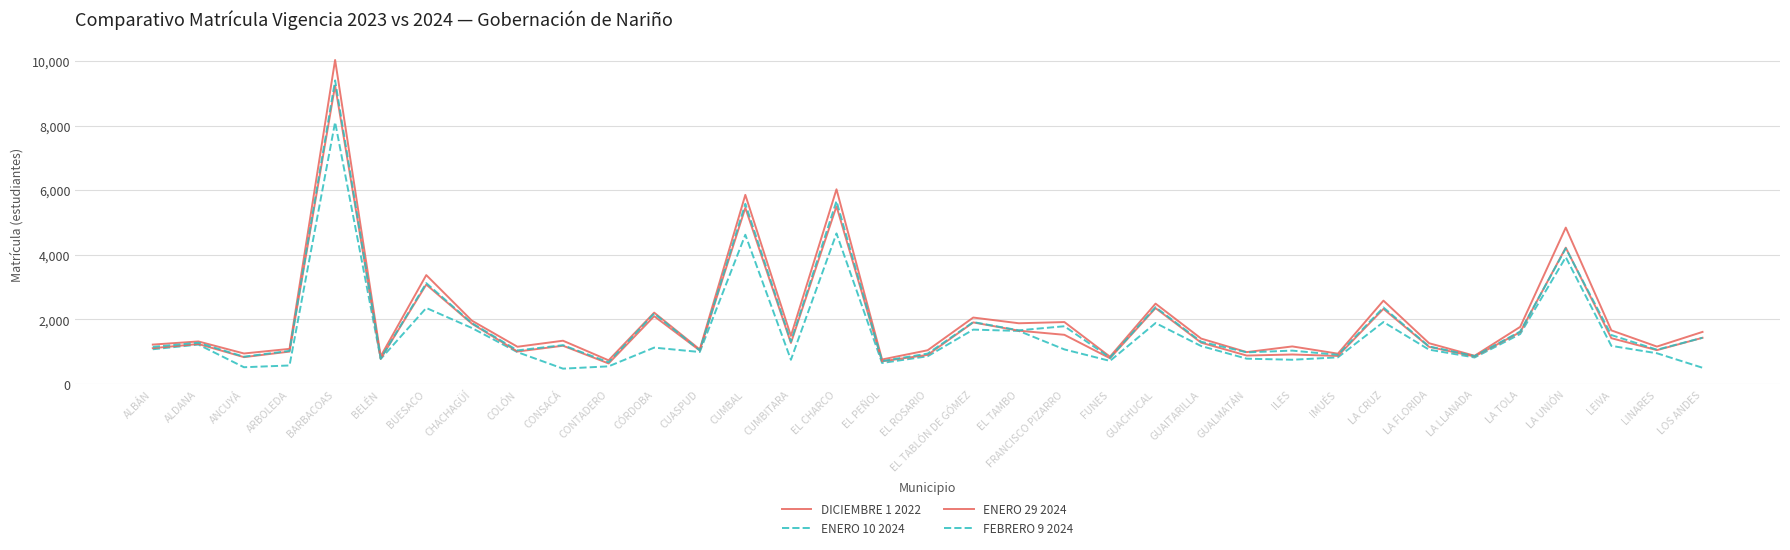

Reading right to left, what are all the values shown in this chart?

DICIEMBRE 1 2022: LOS ANDES=1611	LINARES=1156	LEIVA=1658	LA UNIÓN=4844	LA TOLA=1767	LA LLANADA=872	LA FLORIDA=1261	LA CRUZ=2580	IMUÉS=937	ILES=1161	GUALMATÁN=985	GUAITARILLA=1404	GUACHUCAL=2487	FUNES=843	FRANCISCO PIZARRO=1916	EL TAMBO=1879	EL TABLÓN DE GÓMEZ=2056	EL ROSARIO=1042	EL PEÑOL=756	EL CHARCO=6031	CUMBITARA=1487	CUMBAL=5858	CUASPUD=1068	CÓRDOBA=2208	CONTADERO=730	CONSACÁ=1338	COLÓN=1151	CHACHAGÜÍ=1960	BUESACO=3372	BELÉN=855	BARBACOAS=10039	ARBOLEDA=1085	ANCUYÁ=942	ALDANA=1315	ALBÁN=1218
ENERO 10 2024: LOS ANDES=500	LINARES=949	LEIVA=1178	LA UNIÓN=3926	LA TOLA=1545	LA LLANADA=818	LA FLORIDA=1061	LA CRUZ=1917	IMUÉS=822	ILES=748	GUALMATÁN=781	GUAITARILLA=1173	GUACHUCAL=1886	FUNES=712	FRANCISCO PIZARRO=1068	EL TAMBO=1641	EL TABLÓN DE GÓMEZ=1682	EL ROSARIO=856	EL PEÑOL=648	EL CHARCO=4663	CUMBITARA=747	CUMBAL=4622	CUASPUD=988	CÓRDOBA=1124	CONTADERO=544	CONSACÁ=472	COLÓN=984	CHACHAGÜÍ=1733	BUESACO=2353	BELÉN=772	BARBACOAS=8111	ARBOLEDA=571	ANCUYÁ=516	ALDANA=1219	ALBÁN=1073
ENERO 29 2024: LOS ANDES=1429	LINARES=1046	LEIVA=1416	LA UNIÓN=4222	LA TOLA=1604	LA LLANADA=850	LA FLORIDA=1149	LA CRUZ=2324	IMUÉS=866	ILES=911	GUALMATÁN=878	GUAITARILLA=1278	GUACHUCAL=2348	FUNES=795	FRANCISCO PIZARRO=1521	EL TAMBO=1649	EL TABLÓN DE GÓMEZ=1905	EL ROSARIO=899	EL PEÑOL=700	EL CHARCO=5504	CUMBITARA=1268	CUMBAL=5457	CUASPUD=1036	CÓRDOBA=2098	CONTADERO=633	CONSACÁ=1182	COLÓN=1003	CHACHAGÜÍ=1867	BUESACO=3078	BELÉN=781	BARBACOAS=9247	ARBOLEDA=1001	ANCUYÁ=829	ALDANA=1236	ALBÁN=1107
FEBRERO 9 2024: LOS ANDES=1429	LINARES=1060	LEIVA=1514	LA UNIÓN=4199	LA TOLA=1624	LA LLANADA=861	LA FLORIDA=1161	LA CRUZ=2368	IMUÉS=901	ILES=1031	GUALMATÁN=978	GUAITARILLA=1307	GUACHUCAL=2378	FUNES=813	FRANCISCO PIZARRO=1786	EL TAMBO=1660	EL TABLÓN DE GÓMEZ=1915	EL ROSARIO=939	EL PEÑOL=706	EL CHARCO=5667	CUMBITARA=1306	CUMBAL=5582	CUASPUD=1039	CÓRDOBA=2181	CONTADERO=670	CONSACÁ=1200	COLÓN=1038	CHACHAGÜÍ=1884	BUESACO=3123	BELÉN=787	BARBACOAS=9406	ARBOLEDA=1023	ANCUYÁ=843	ALDANA=1275	ALBÁN=1147